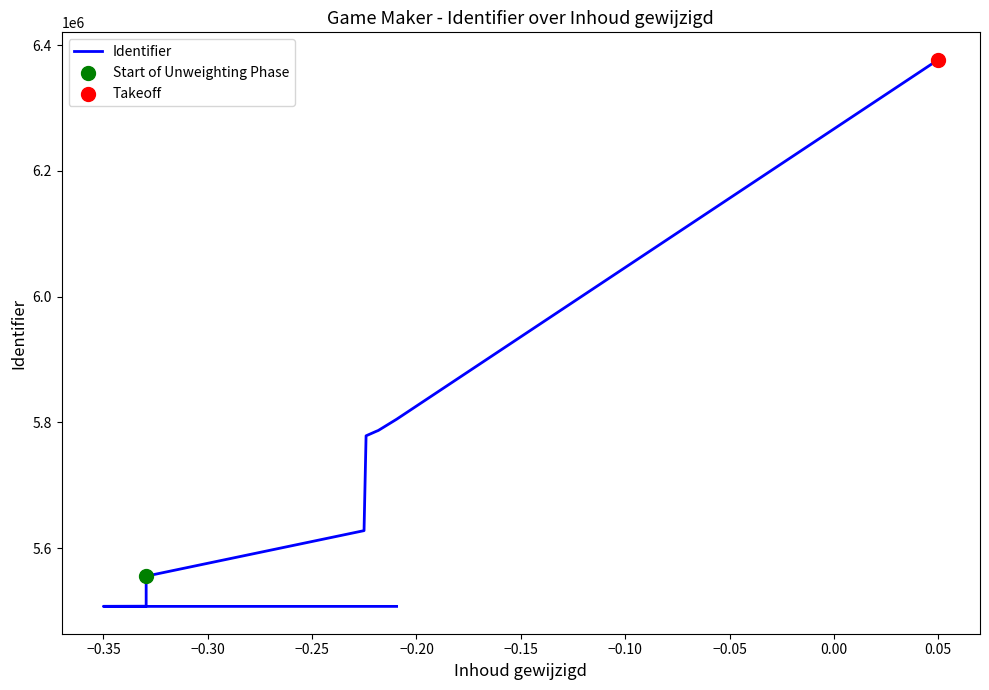

Which has a higher value, −0.30 or 0.05?

0.05